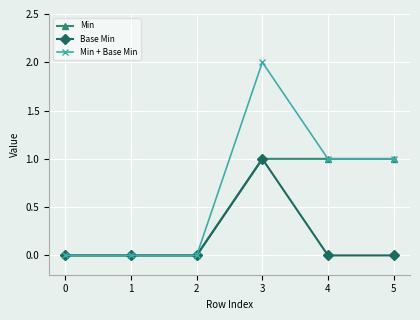

Is the value of Min + Base Min at 3 greater than the value of Base Min at 3?

Yes